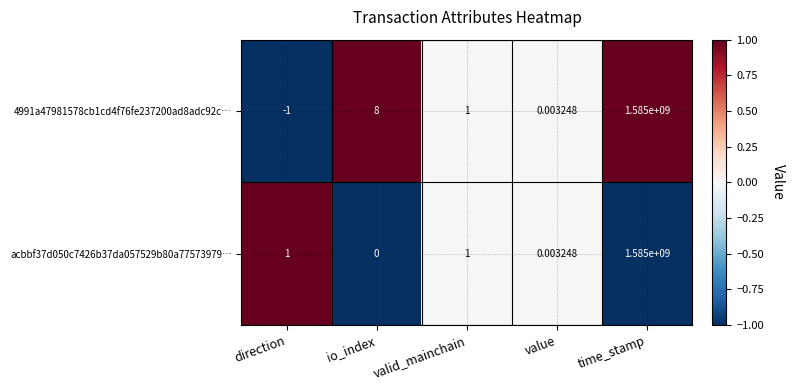

Rank the categories by 4991a47981578cb1cd4f76fe237200ad8adc92c… value from highest to lowest.

time_stamp, io_index, valid_mainchain, value, direction